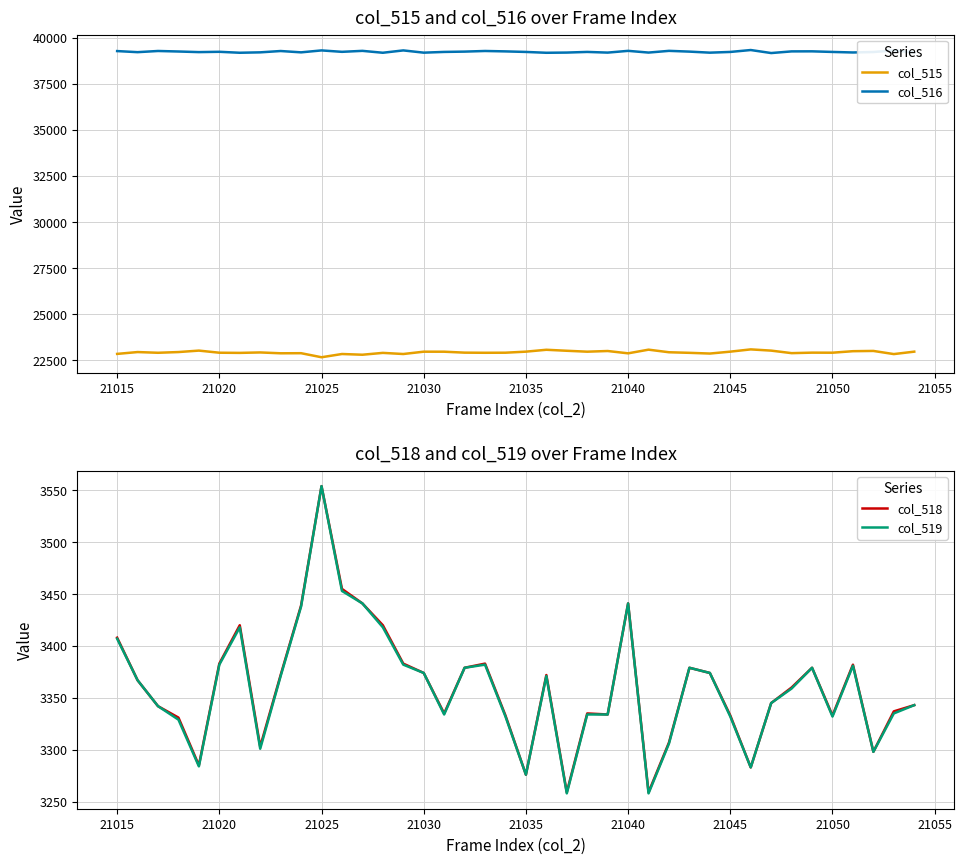

The col_515 series shows 36458 at 21050. True or false?

False